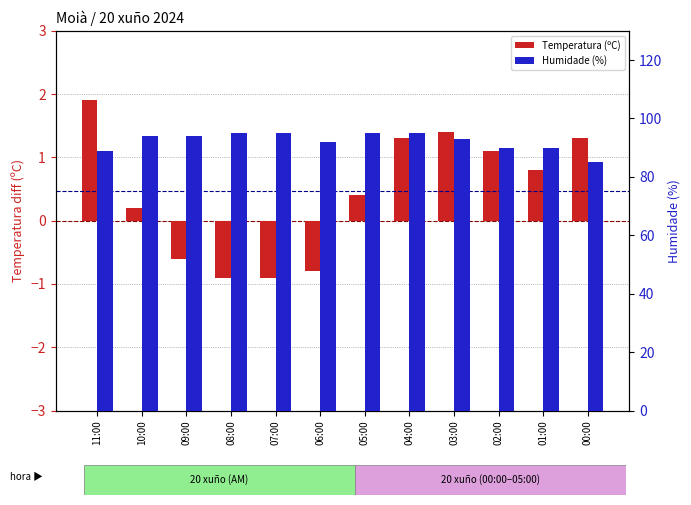

How many categories are shown in the chart?

12